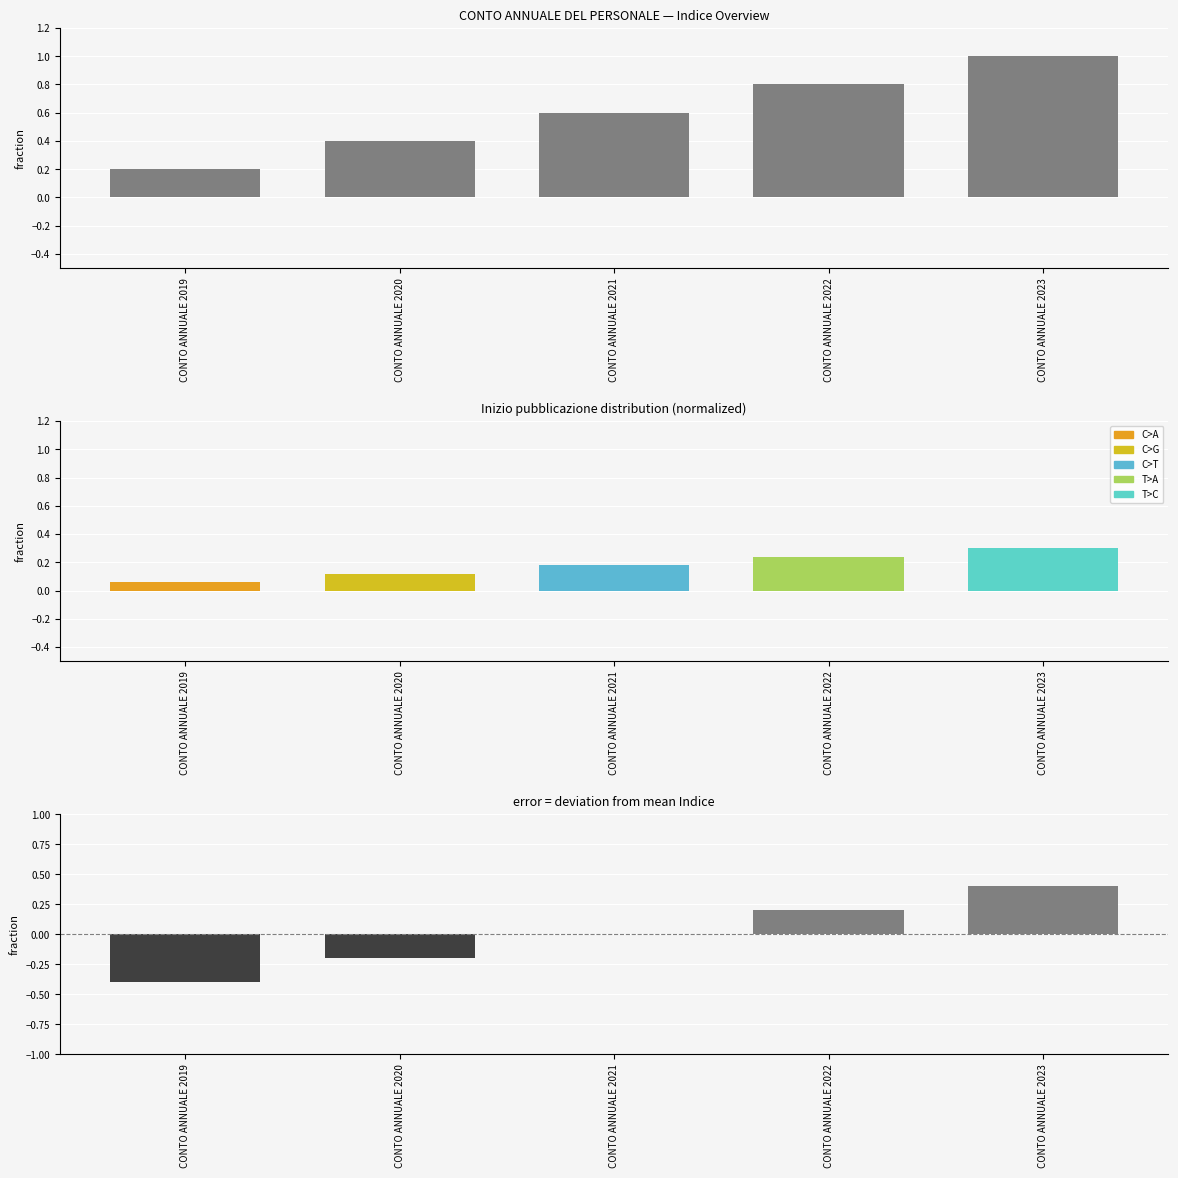

Reading left to right, extract all data points from this chart.

Indice: 0.2	0.4	0.6	0.8	1.0
Residual: -0.4	-0.2	0.0	0.2	0.4